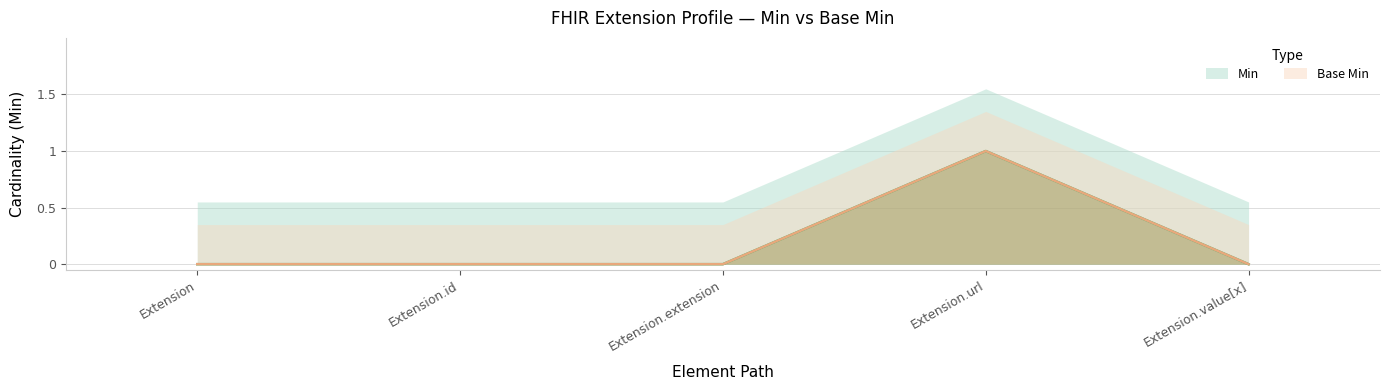

The value of Min at Extension.extension is 1. True or false?

False